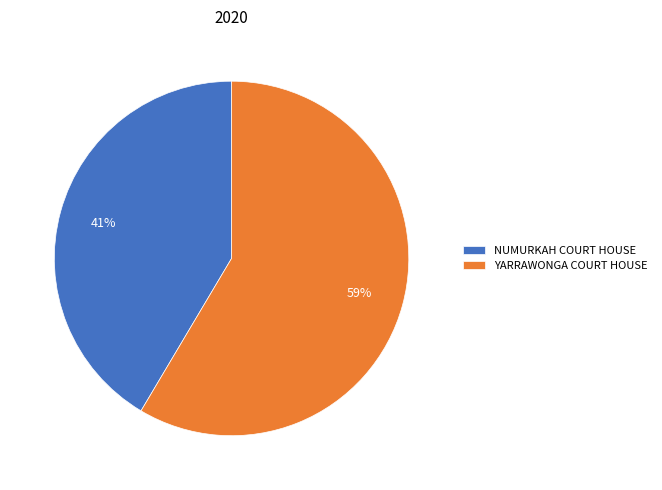

Rank the categories by value from lowest to highest.

NUMURKAH COURT HOUSE, YARRAWONGA COURT HOUSE